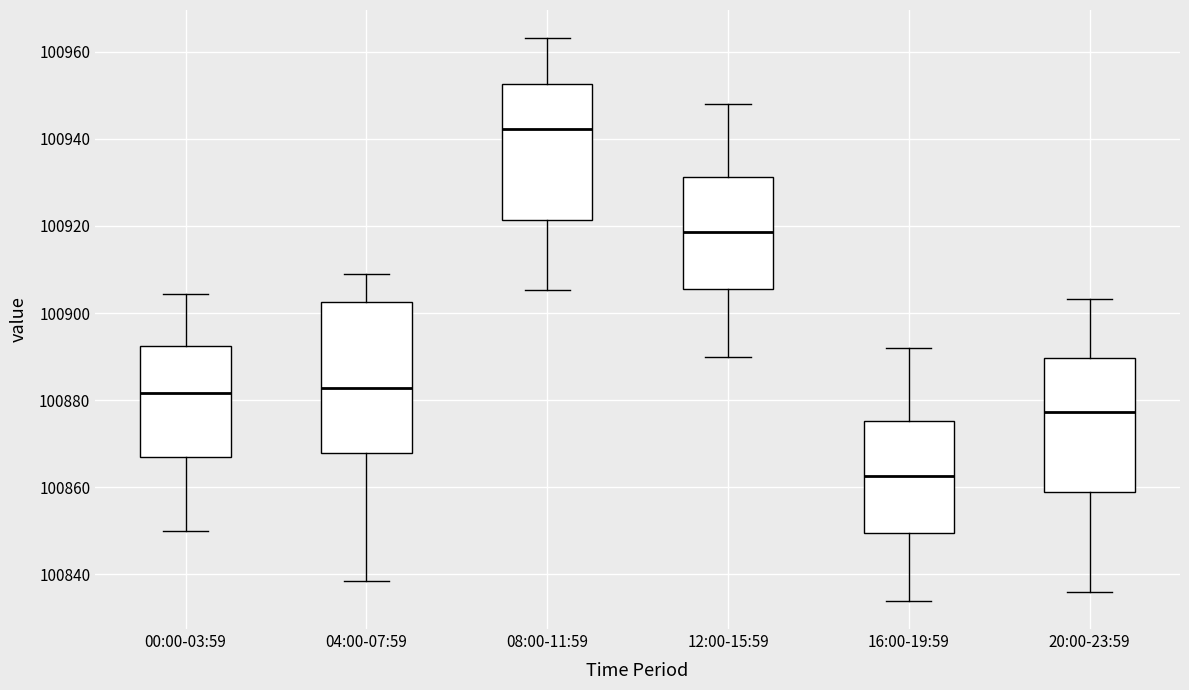

Which box is the tallest, from its lower edge to its upper edge?

04:00-07:59